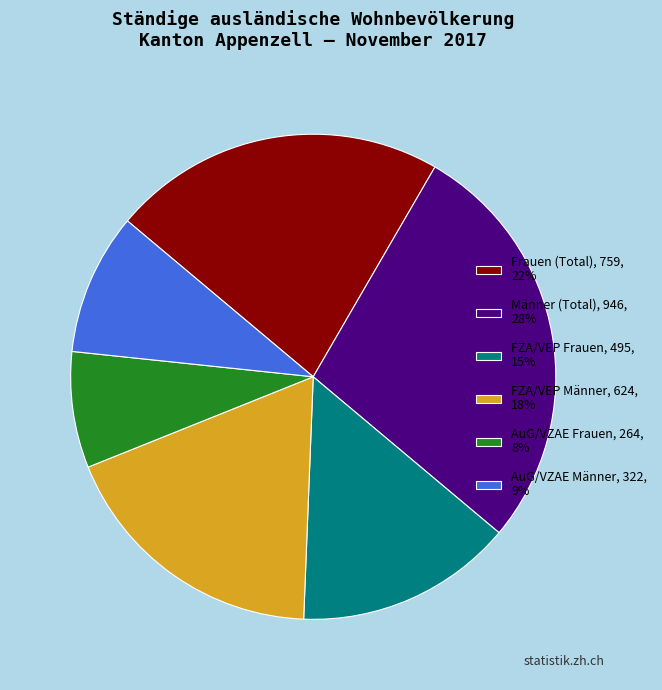

How many slices are in this pie chart?

6